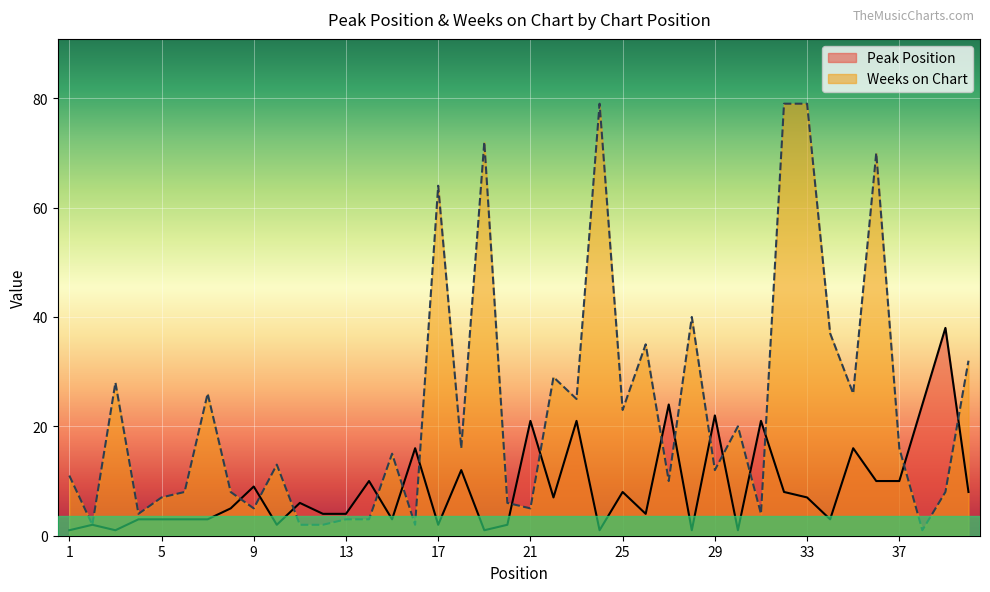

List the labels in order of Weeks on Chart value, largest first.

24, 32, 33, 19, 36, 17, 28, 34, 26, 40, 22, 3, 7, 35, 23, 25, 30, 18, 37, 15, 10, 29, 1, 27, 6, 8, 39, 5, 20, 9, 21, 4, 31, 13, 14, 2, 11, 12, 16, 38